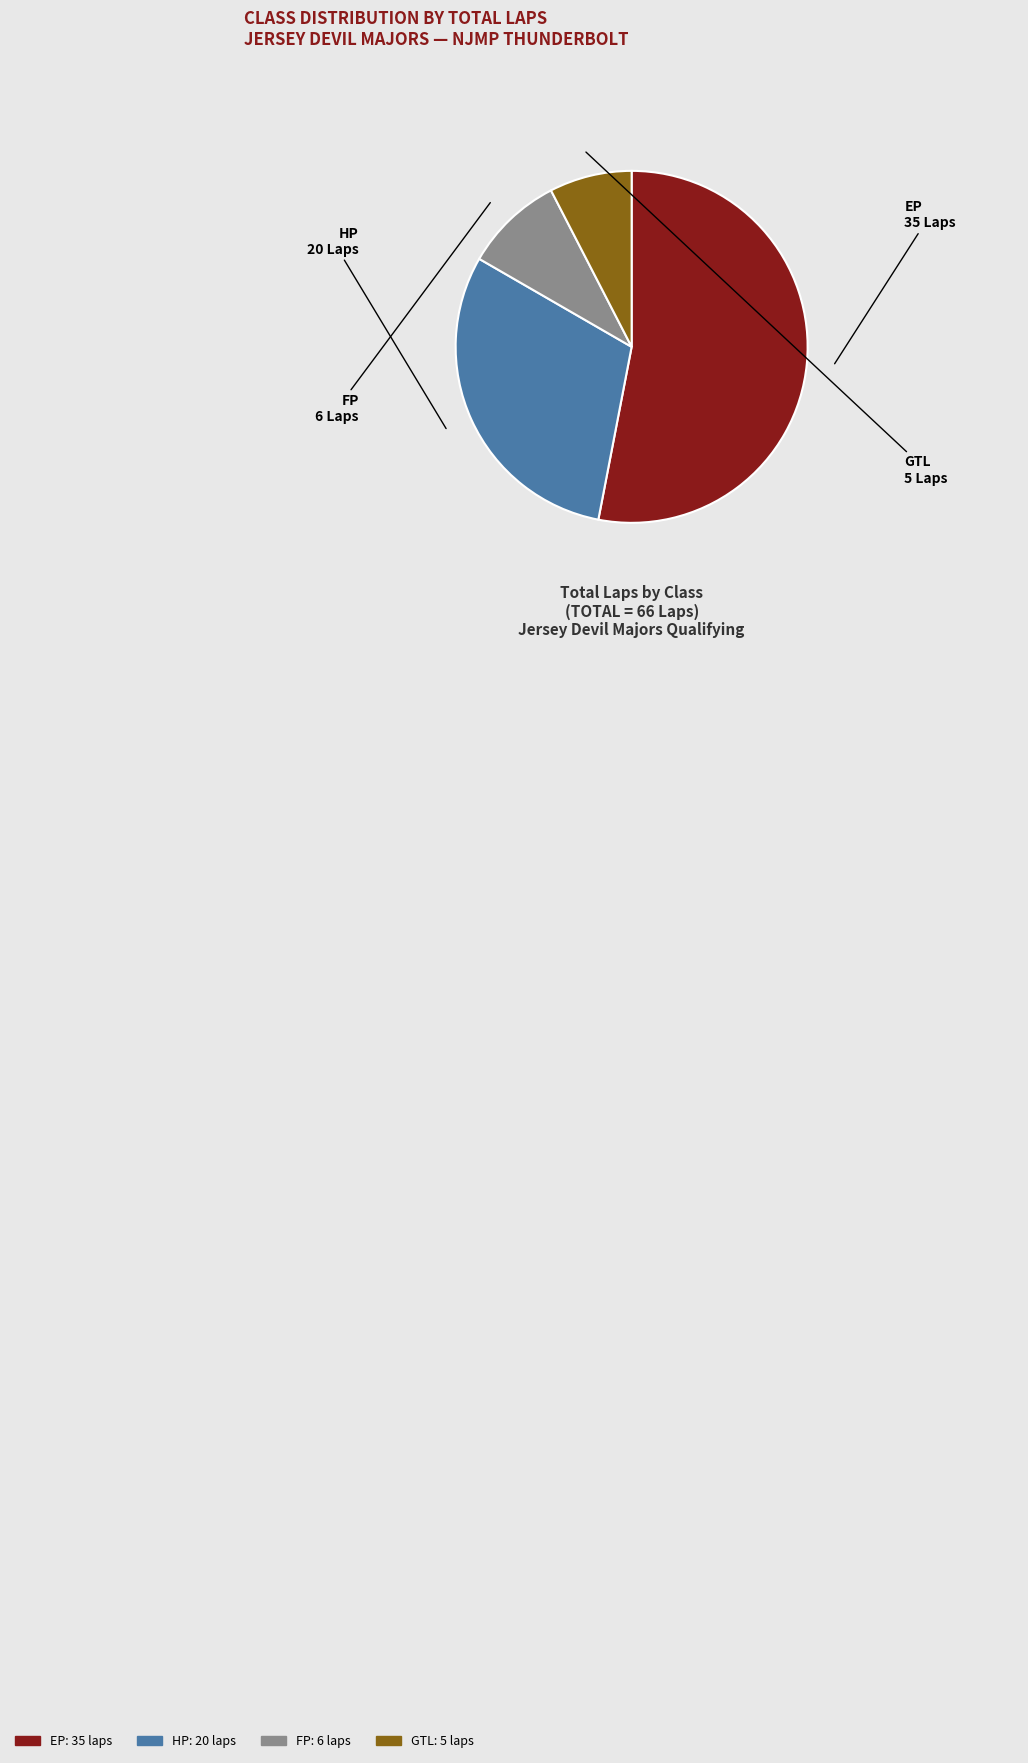

How many segments does this pie chart have?

4